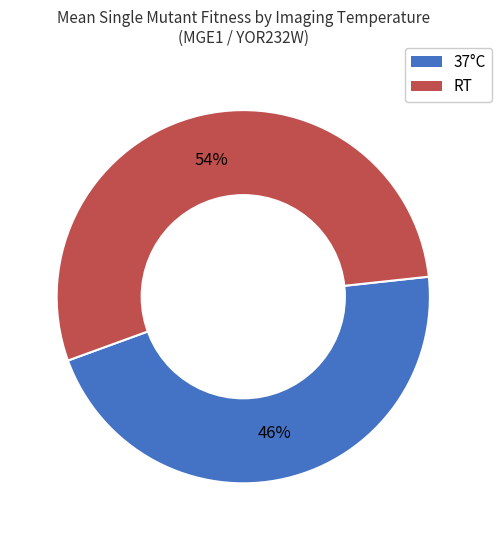

How many segments does this pie chart have?

2